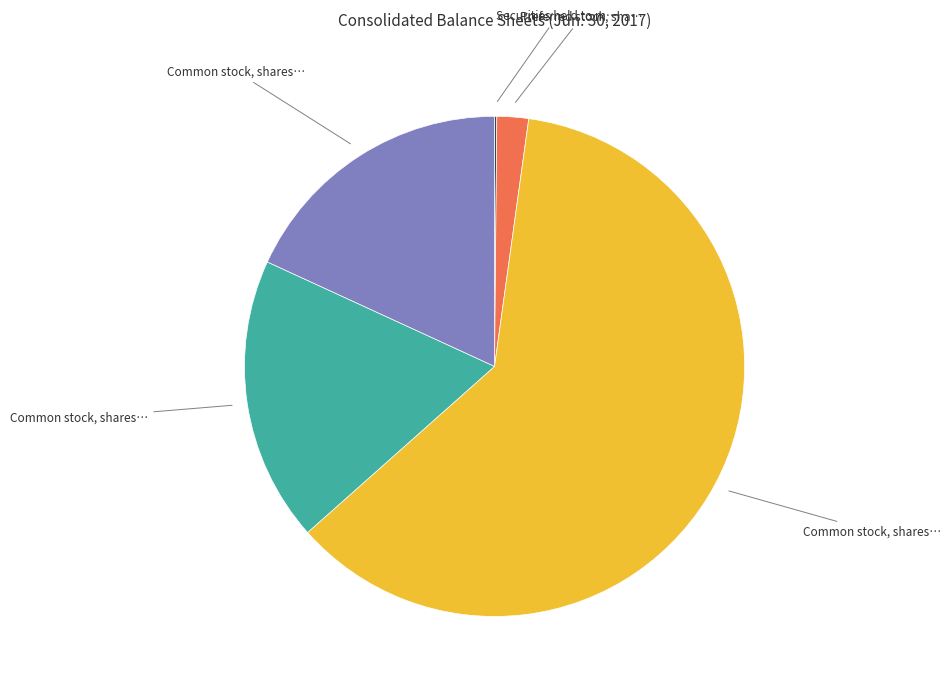

Is there a majority slice in this chart?

Yes